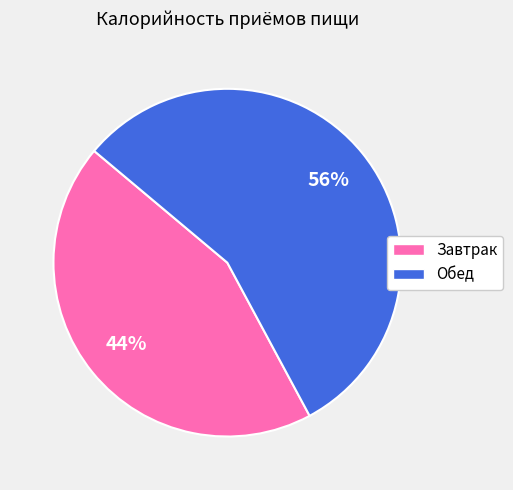

Rank the categories by value from highest to lowest.

Обед, Завтрак